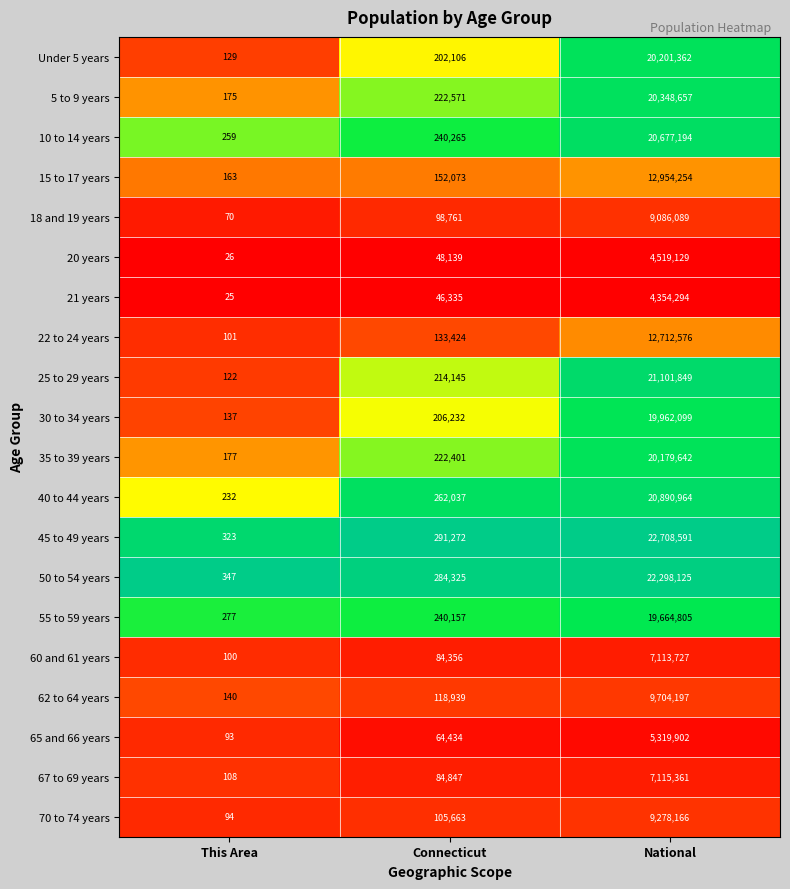

List the series in order of their peak value, lowest first.

21 years, 20 years, 65 and 66 years, 60 and 61 years, 67 to 69 years, 18 and 19 years, 70 to 74 years, 62 to 64 years, 22 to 24 years, 15 to 17 years, 55 to 59 years, 30 to 34 years, 35 to 39 years, Under 5 years, 5 to 9 years, 10 to 14 years, 40 to 44 years, 25 to 29 years, 50 to 54 years, 45 to 49 years